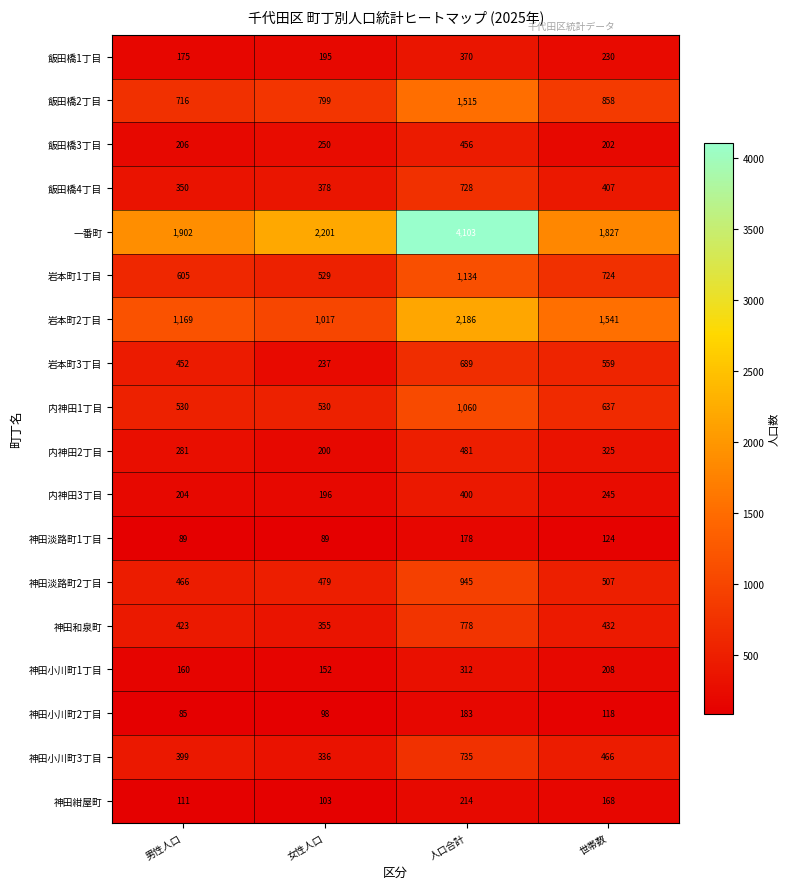

What is the difference between the maximum and minimum values in the 飯田橋4丁目 series?

378